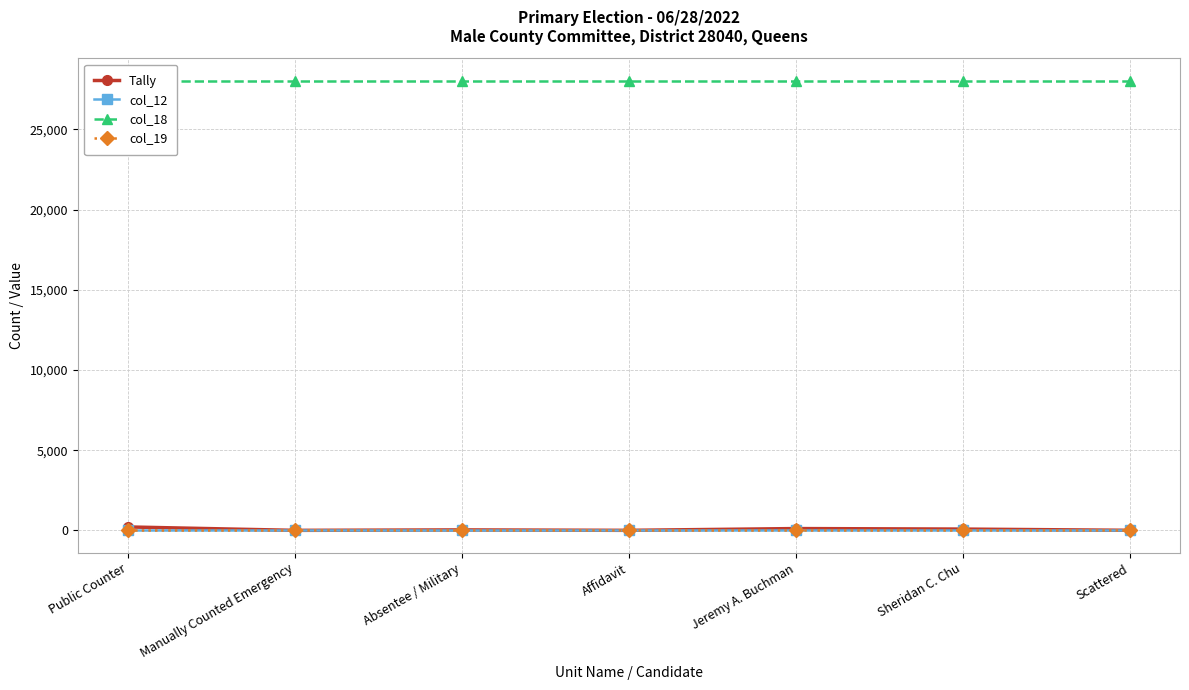

Reading left to right, transcribe all the data shown in this chart.

Tally: Public Counter=213	Manually Counted Emergency=0	Absentee / Military=28	Affidavit=1	Jeremy A. Buchman=112	Sheridan C. Chu=80	Scattered=3
col_12: Public Counter=28	Manually Counted Emergency=28	Absentee / Military=28	Affidavit=28	Jeremy A. Buchman=28	Sheridan C. Chu=28	Scattered=28
col_18: Public Counter=28040	Manually Counted Emergency=28040	Absentee / Military=28040	Affidavit=28040	Jeremy A. Buchman=28040	Sheridan C. Chu=28040	Scattered=28040
col_19: Public Counter=1	Manually Counted Emergency=1	Absentee / Military=1	Affidavit=1	Jeremy A. Buchman=1	Sheridan C. Chu=1	Scattered=1